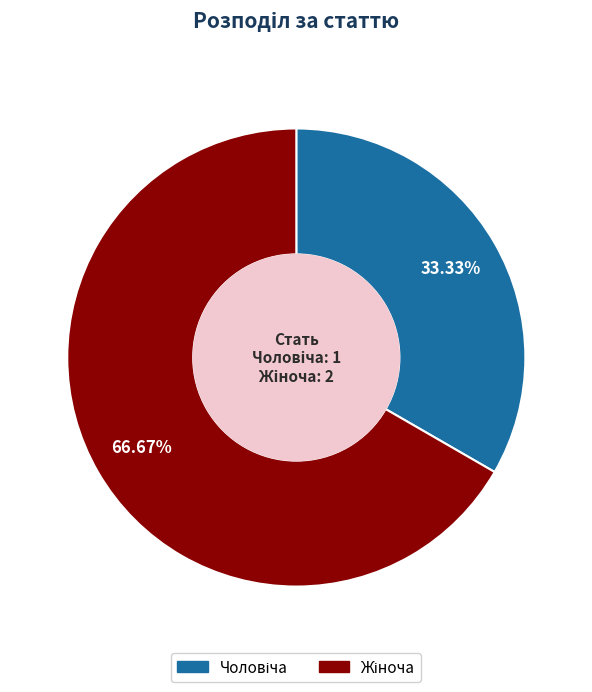

Is there a majority slice in this chart?

Yes